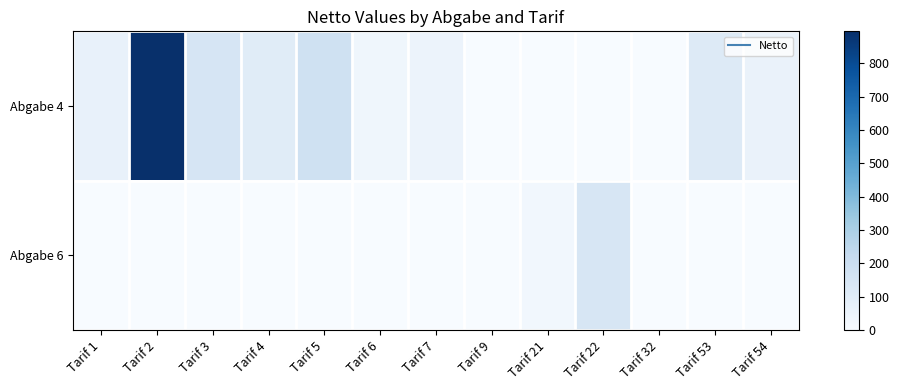

Reading right to left, transcribe all the data shown in this chart.

Abgabe 4: Tarif 54=56.4	Tarif 53=112.7	Tarif 32=0.0	Tarif 22=0.0	Tarif 21=0.0	Tarif 9=0.0	Tarif 7=50.5	Tarif 6=31.6	Tarif 5=180.0	Tarif 4=104.5	Tarif 3=147.7	Tarif 2=896.4	Tarif 1=63.2
Abgabe 6: Tarif 54=0.0	Tarif 53=0.0	Tarif 32=0.0	Tarif 22=144.0	Tarif 21=25.9	Tarif 9=0.0	Tarif 7=0.0	Tarif 6=0.0	Tarif 5=0.0	Tarif 4=0.0	Tarif 3=0.0	Tarif 2=0.0	Tarif 1=0.0